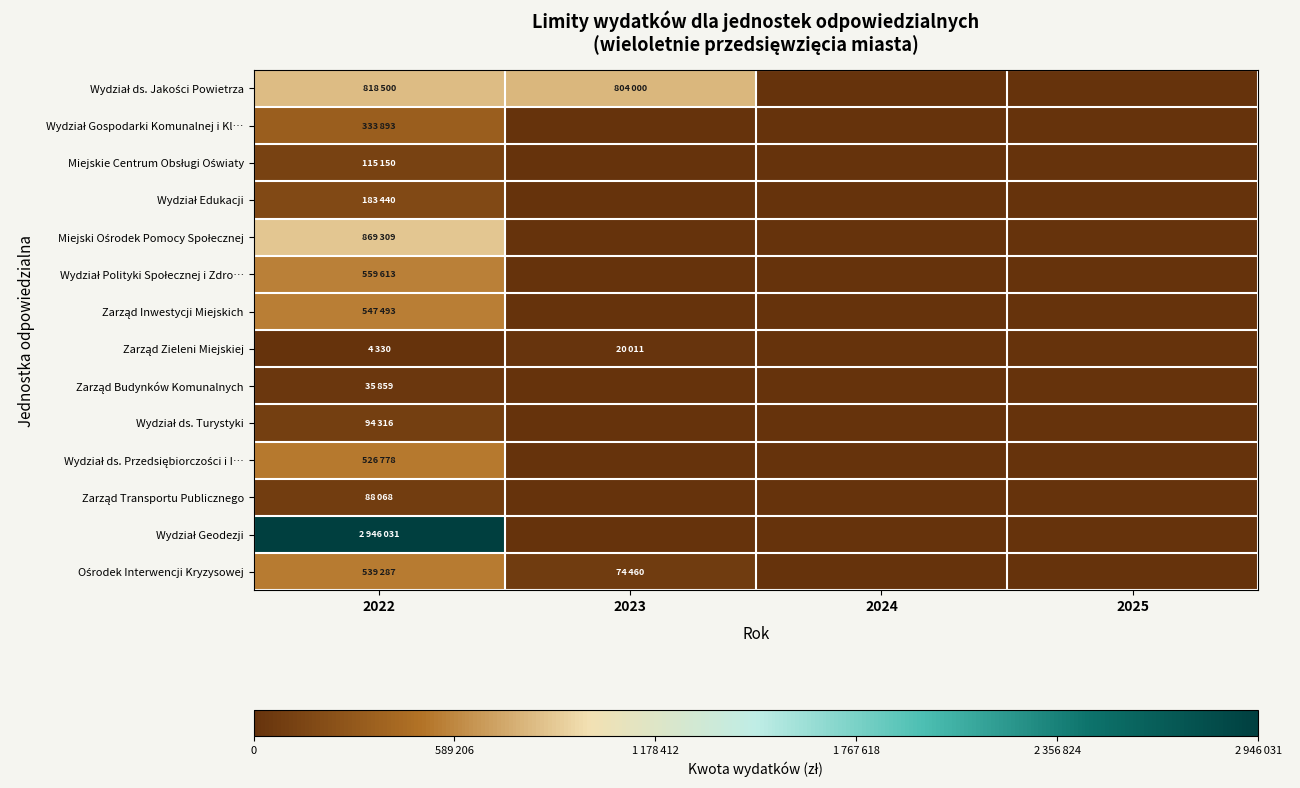

Which series has the largest total across all categories?

Wydział Geodezji